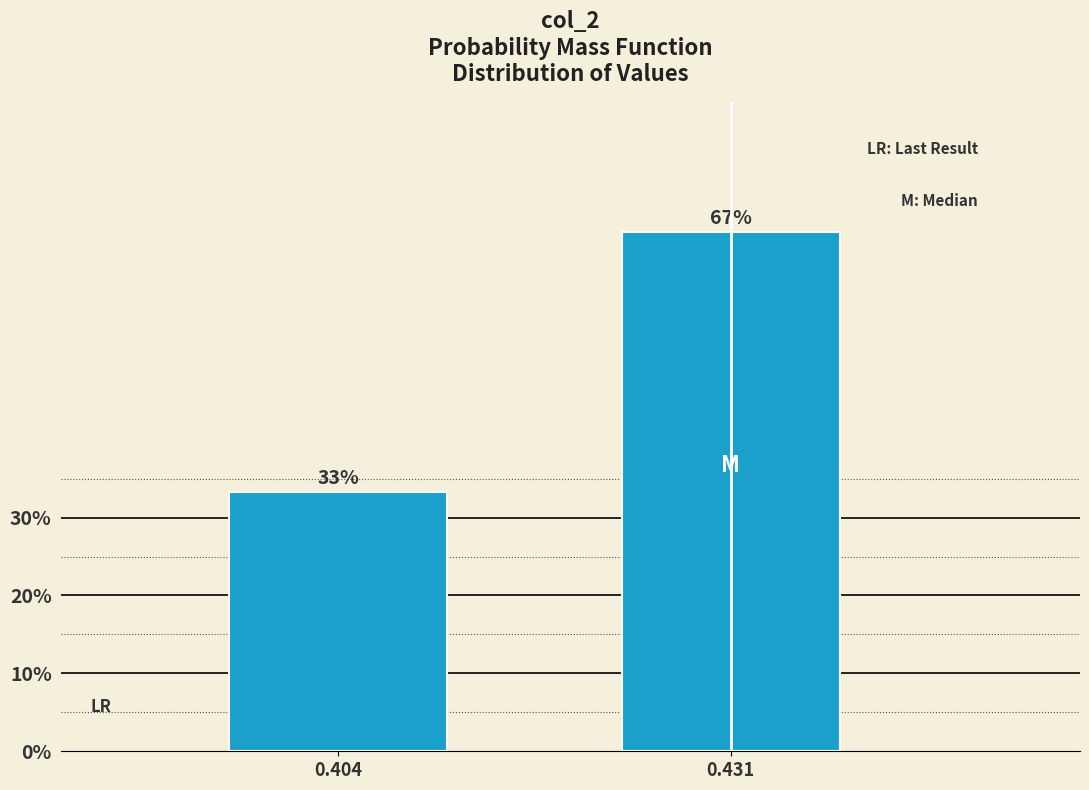

What is the value of the 1st bar from the left?

33.3